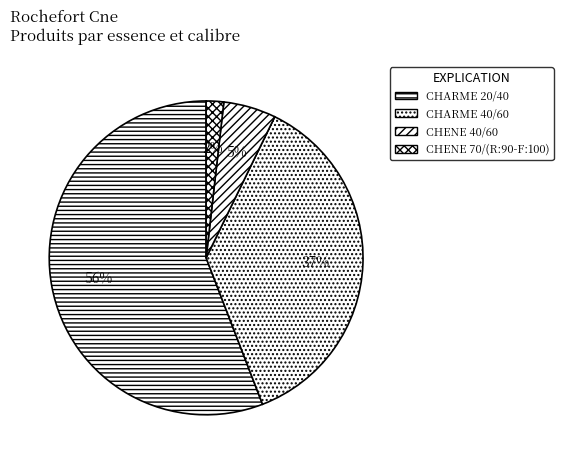

Rank the categories by value from highest to lowest.

CHARME 20/40, CHARME 40/60, CHENE 40/60, CHENE 70/(R:90-F:100)